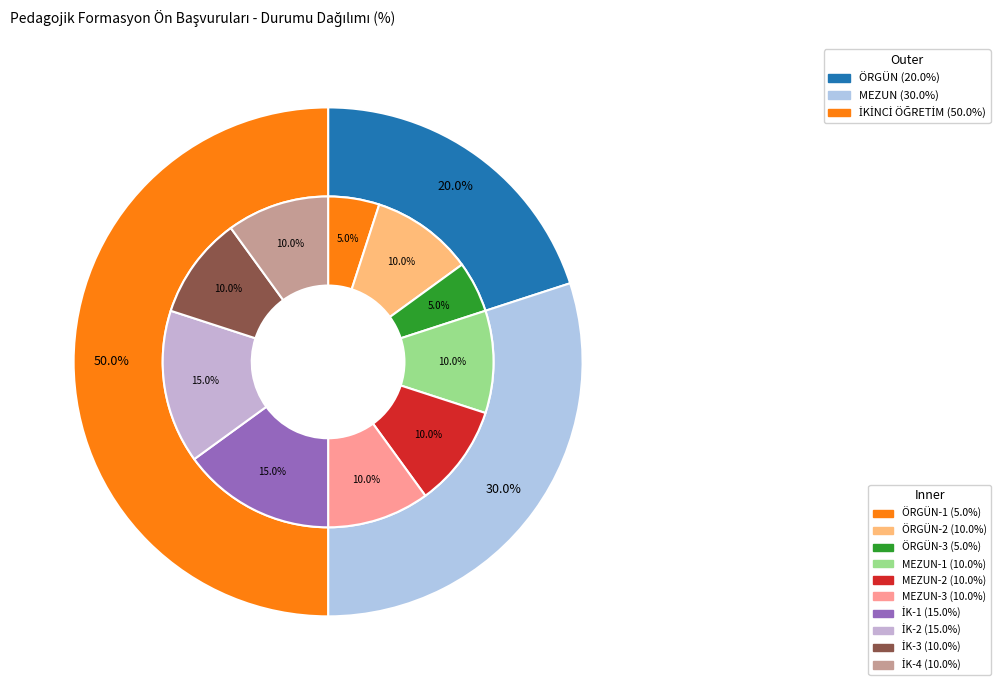

Which category has the biggest portion of the pie?

İKİNCİ ÖĞRETİM